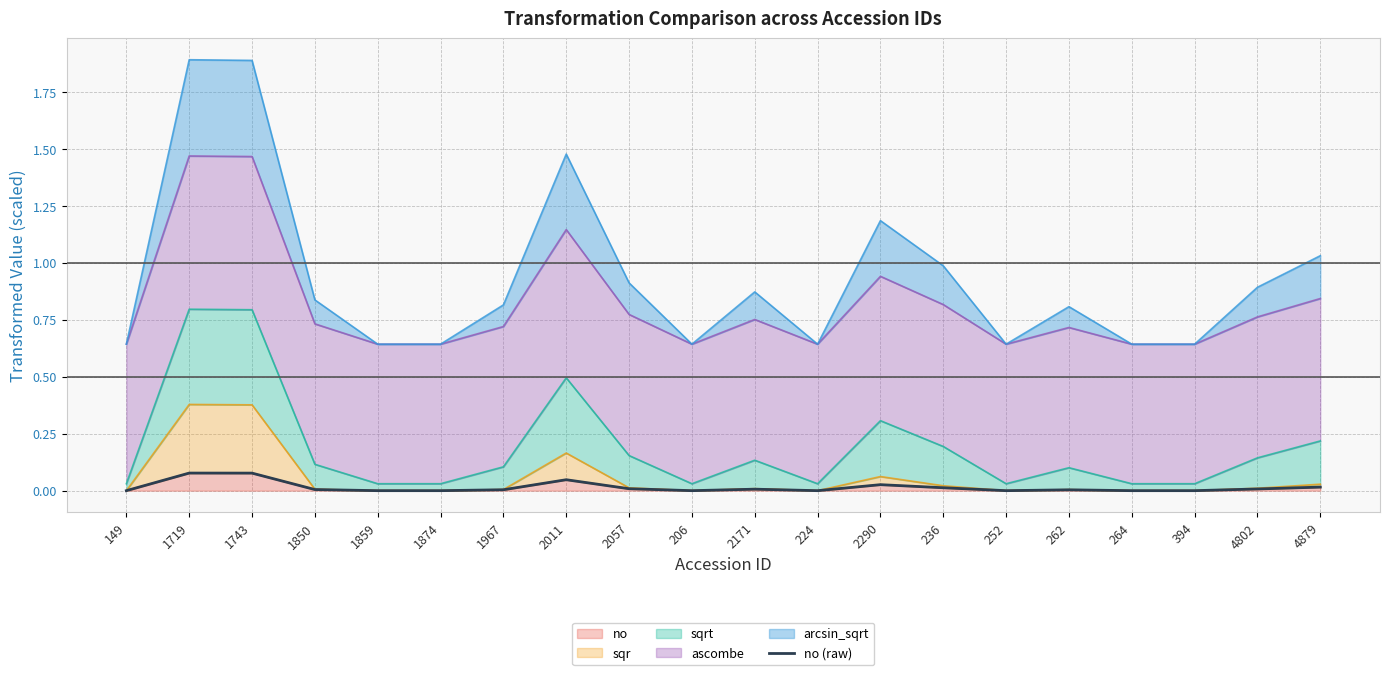

What is the sum of all values?

0.3